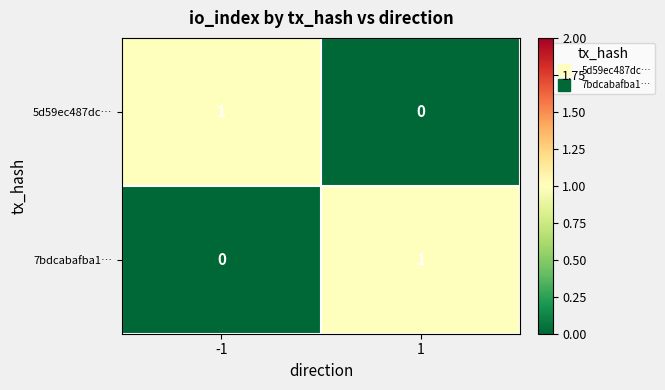

The 7bdcabafba1… series shows 0 at -1. True or false?

True